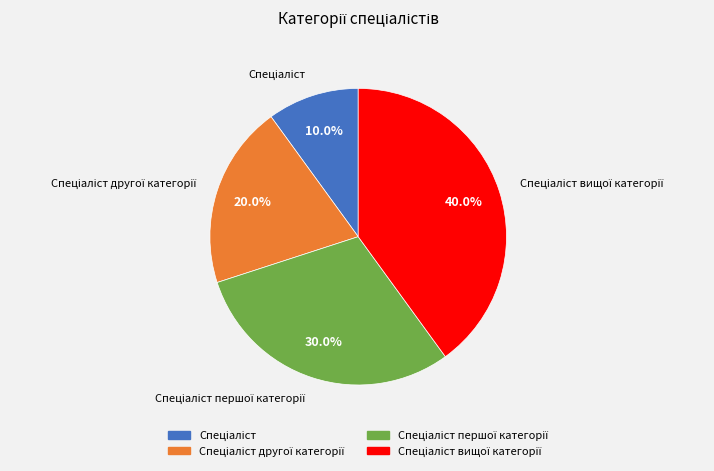

Is there a majority slice in this chart?

No